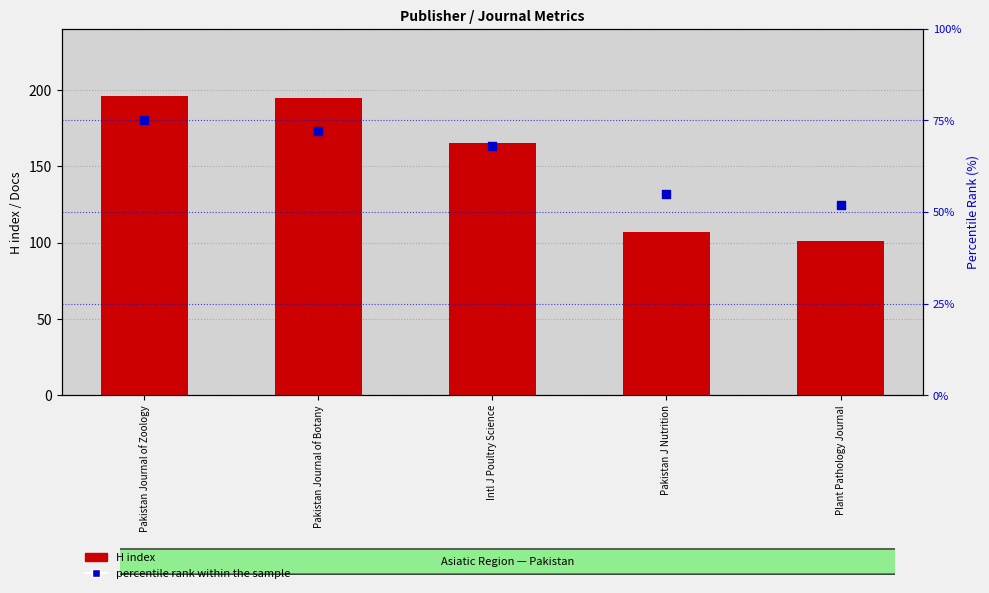

Which series has the largest total across all categories?

H index